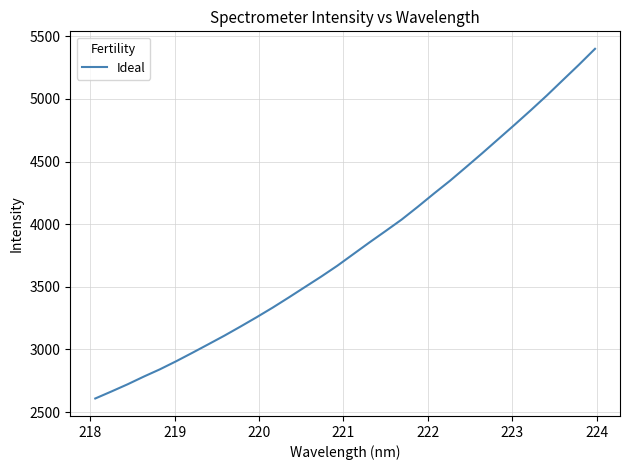

What is the maximum value shown in the chart?

5400.1